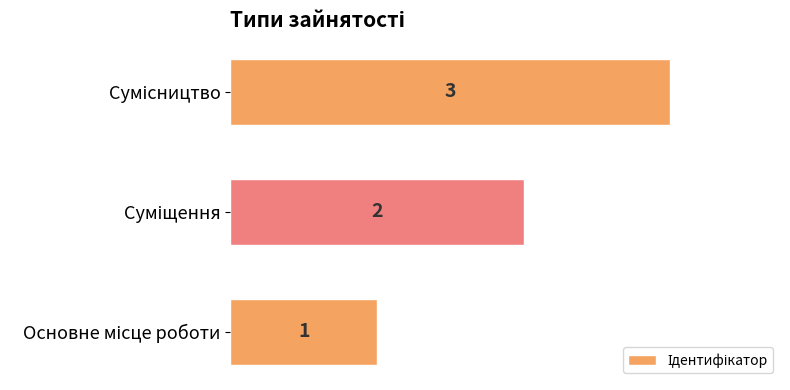

How many values are between 1 and 3?

3